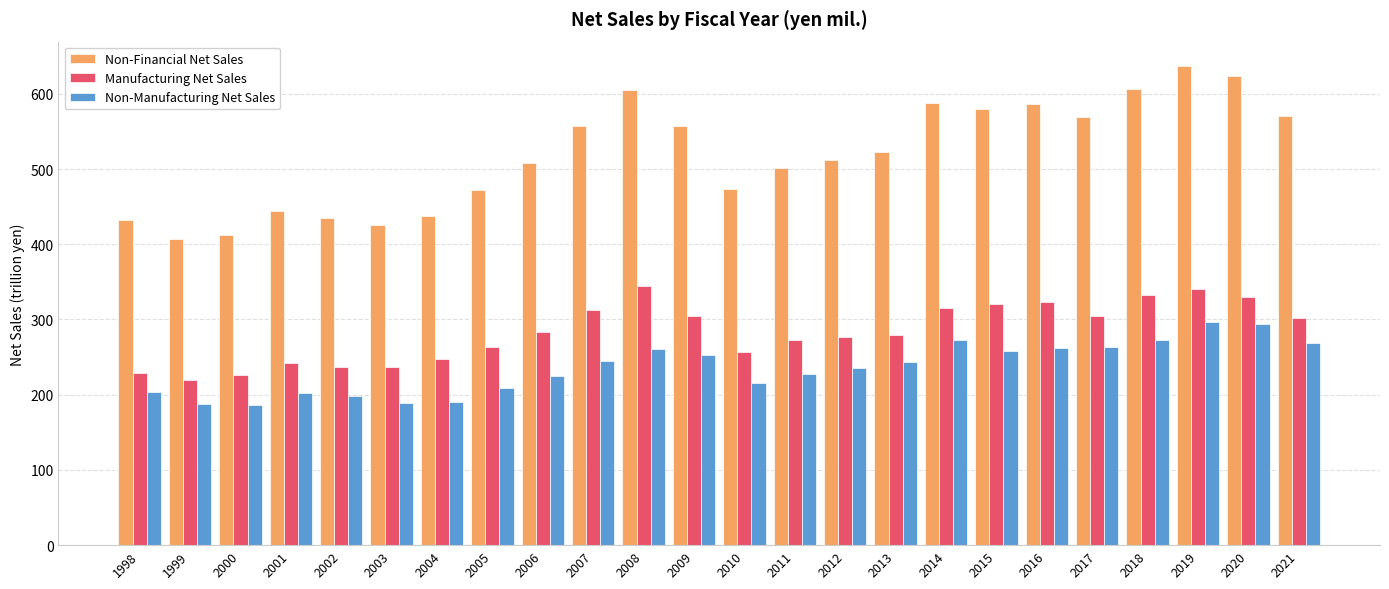

What is the total value across all series at 2019?

1275.0